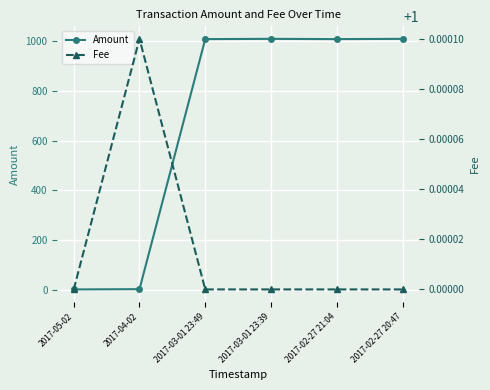

The Fee series shows 1.7 at 2017-05-02. True or false?

False